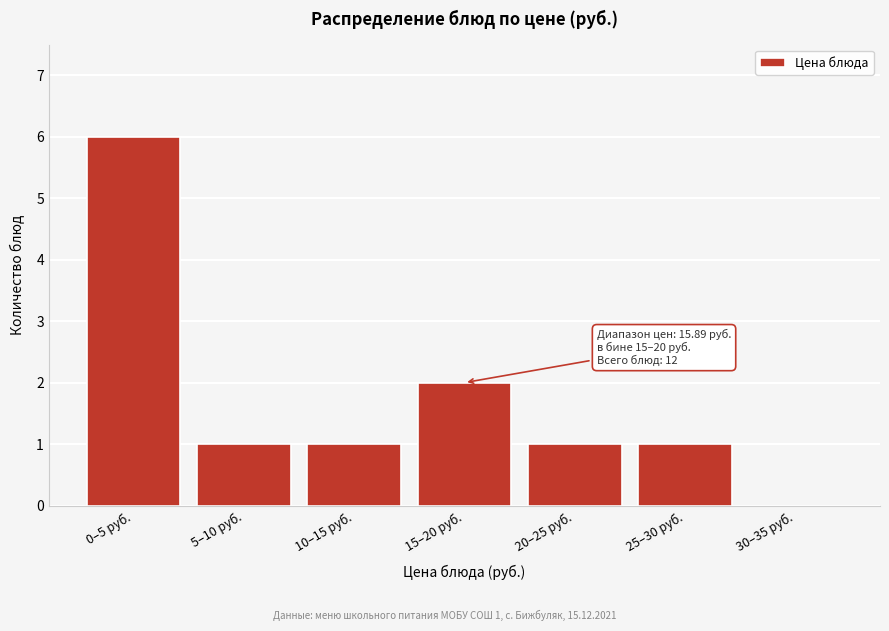

Reading left to right, transcribe all the data shown in this chart.

0–5 руб.=6	5–10 руб.=1	10–15 руб.=1	15–20 руб.=2	20–25 руб.=1	25–30 руб.=1	30–35 руб.=0